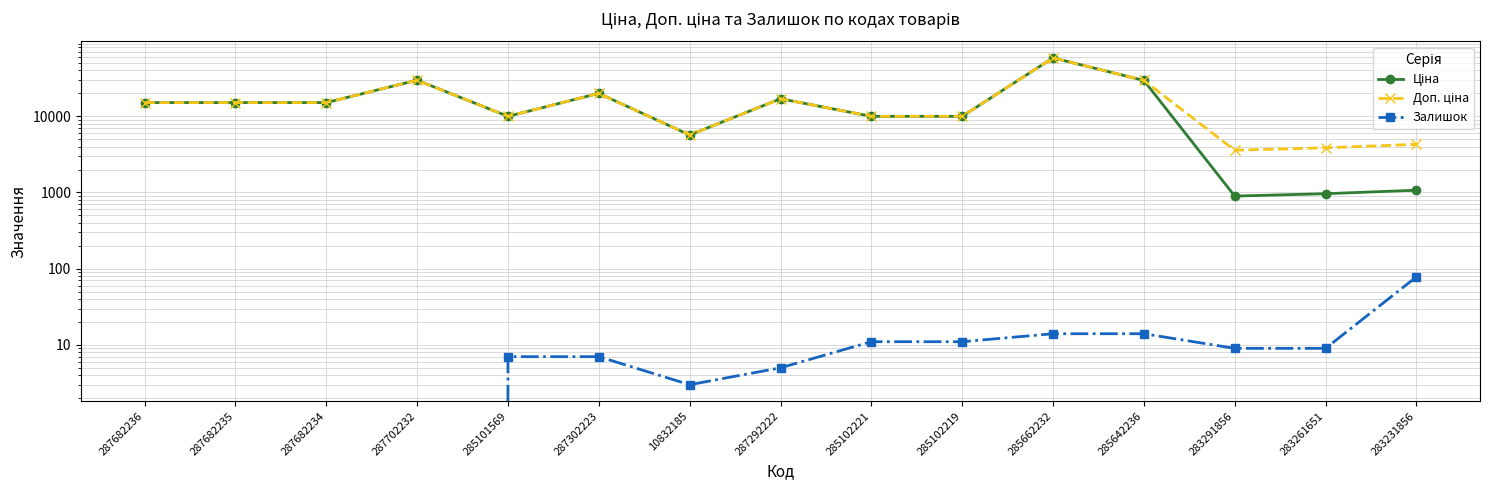

What is the label of the 9th point from the right?

10832185